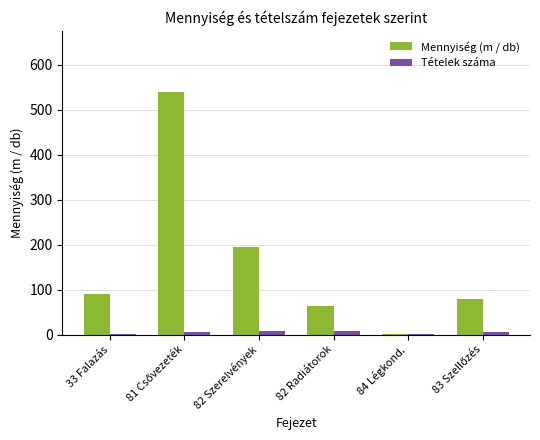

What is the sum of all Tételek száma values?

28